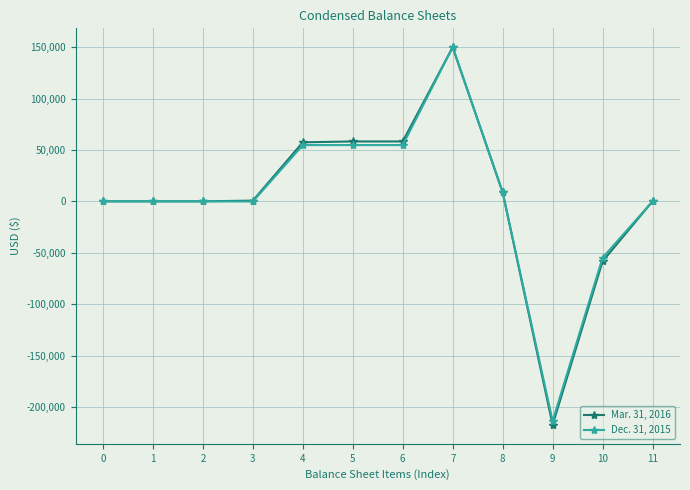

Rank the series by their average value, from highest to lowest.

Mar. 31, 2016, Dec. 31, 2015